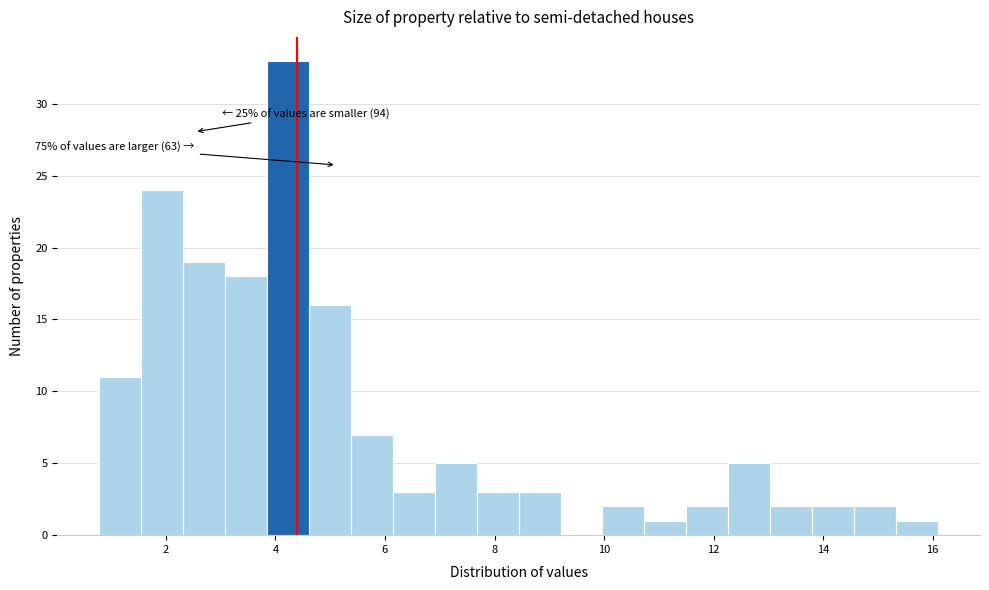

Read against the x-axis, roughly where is the centre of the tallest bar?

4.2